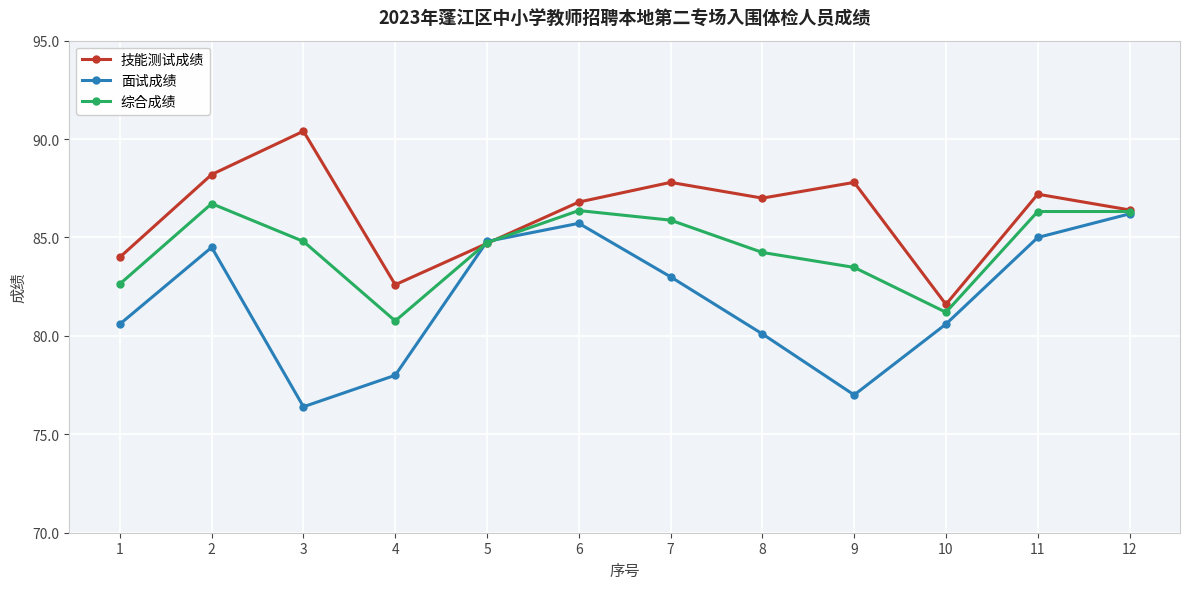

Where is the first local minimum for 技能测试成绩?

4